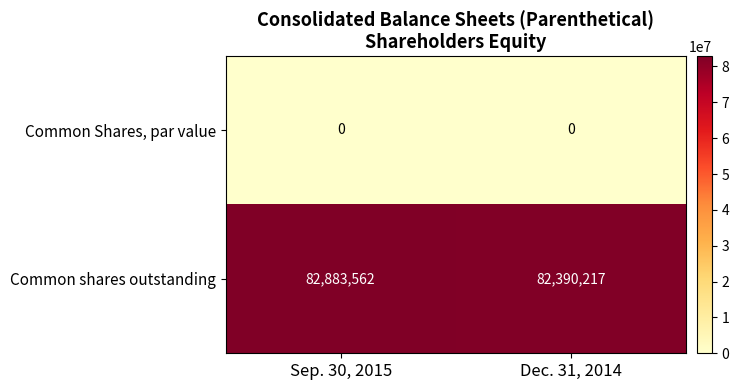

Which series changed the most between Sep. 30, 2015 and Dec. 31, 2014?

Common shares outstanding